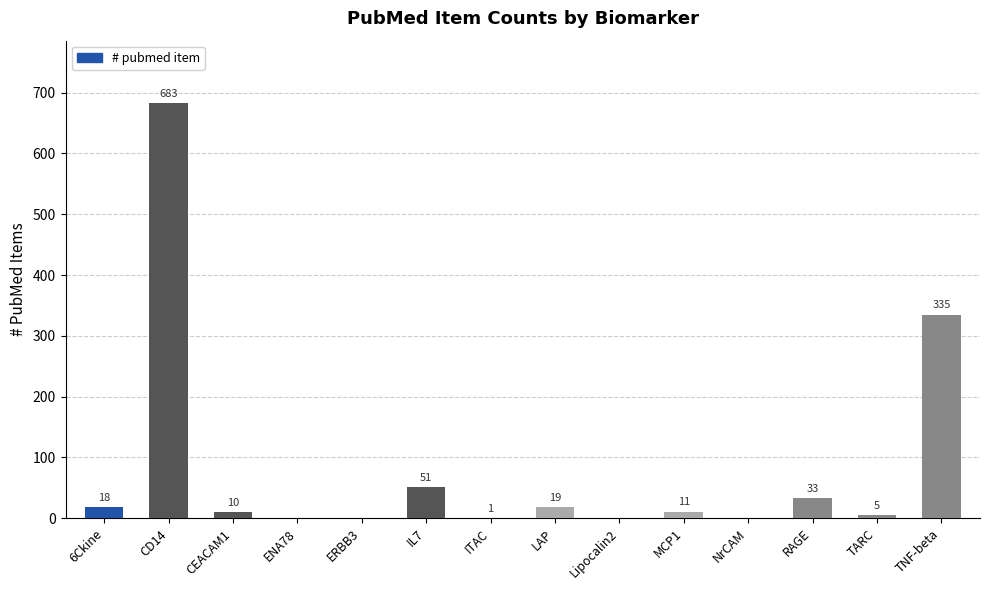

What is the average value?

83